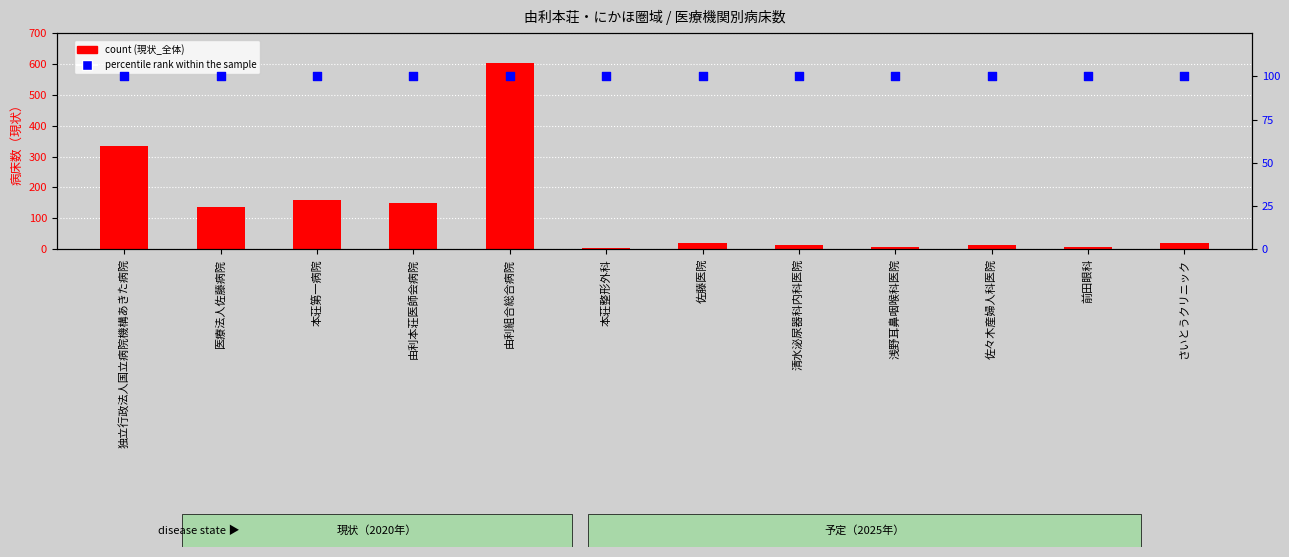

Which series contains the lowest Y value?

現状_全体(count)